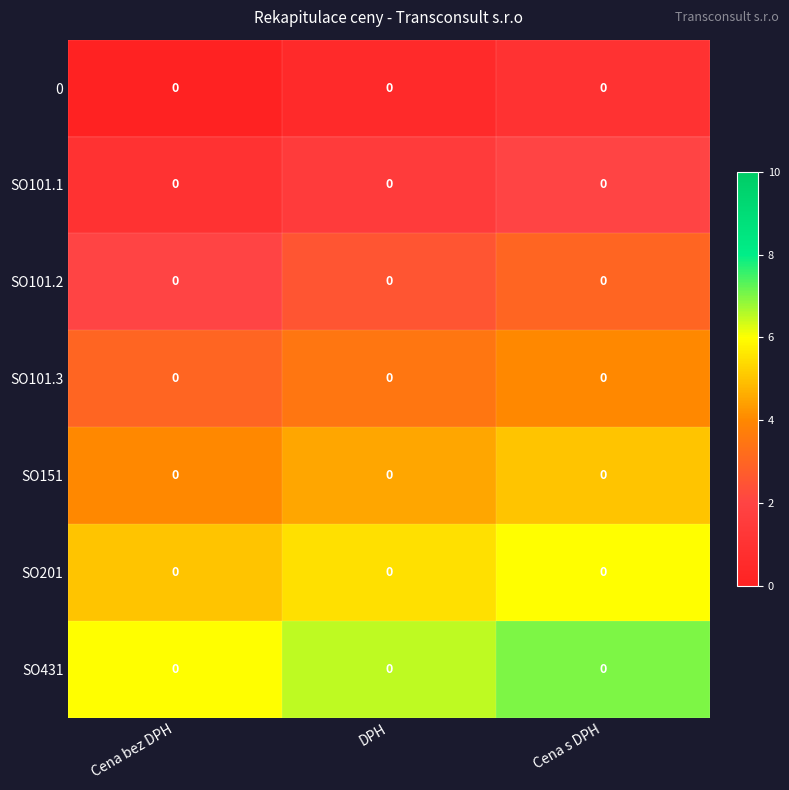

Which has a higher value, DPH or Cena s DPH?

Cena s DPH